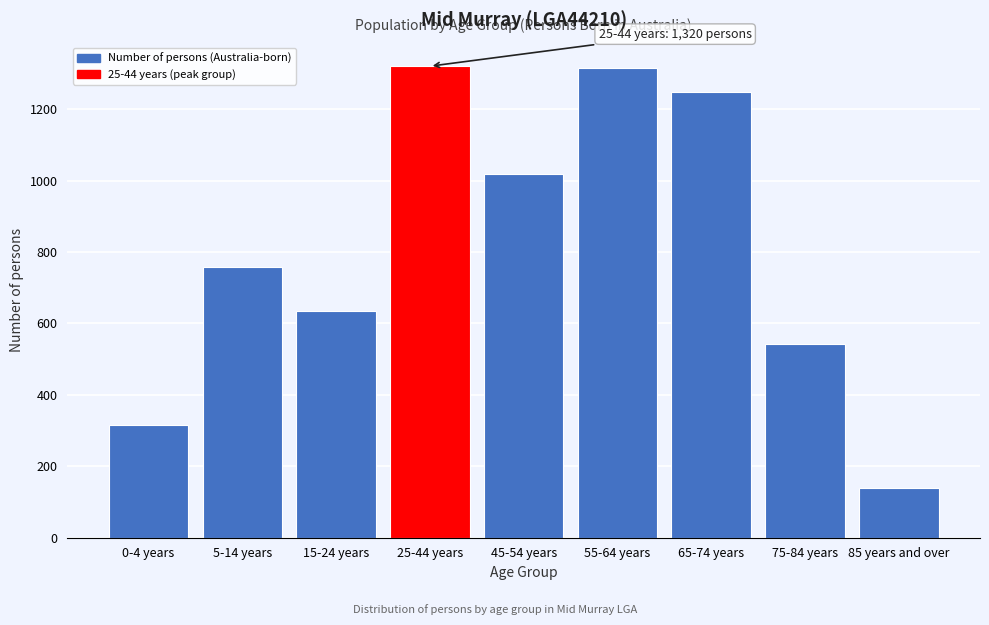

What is the difference between the values at 15-24 years and 25-44 years?

685